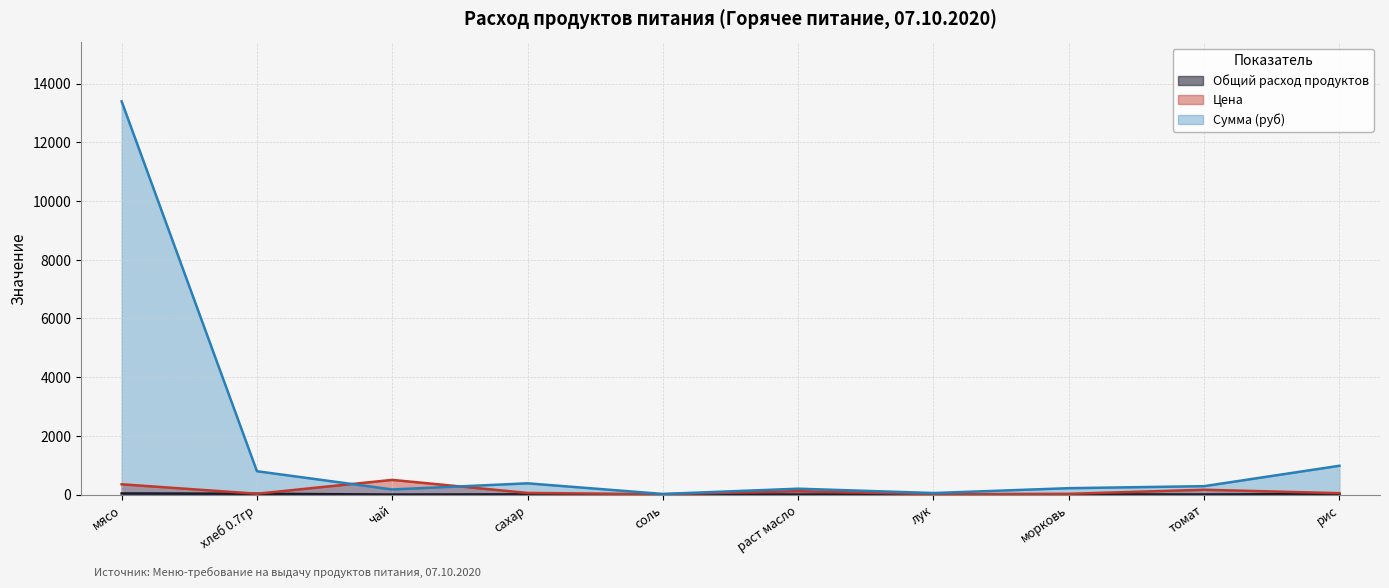

What is the minimum value shown in the chart?

0.3